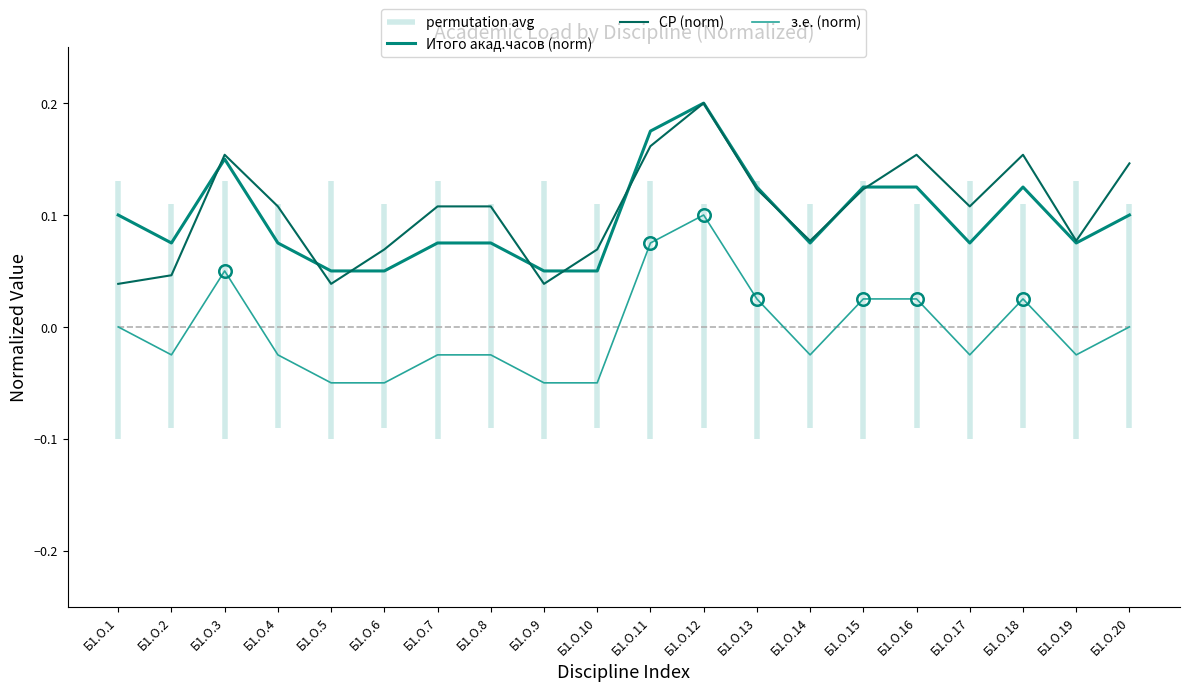

Which series has the largest total across all categories?

СР